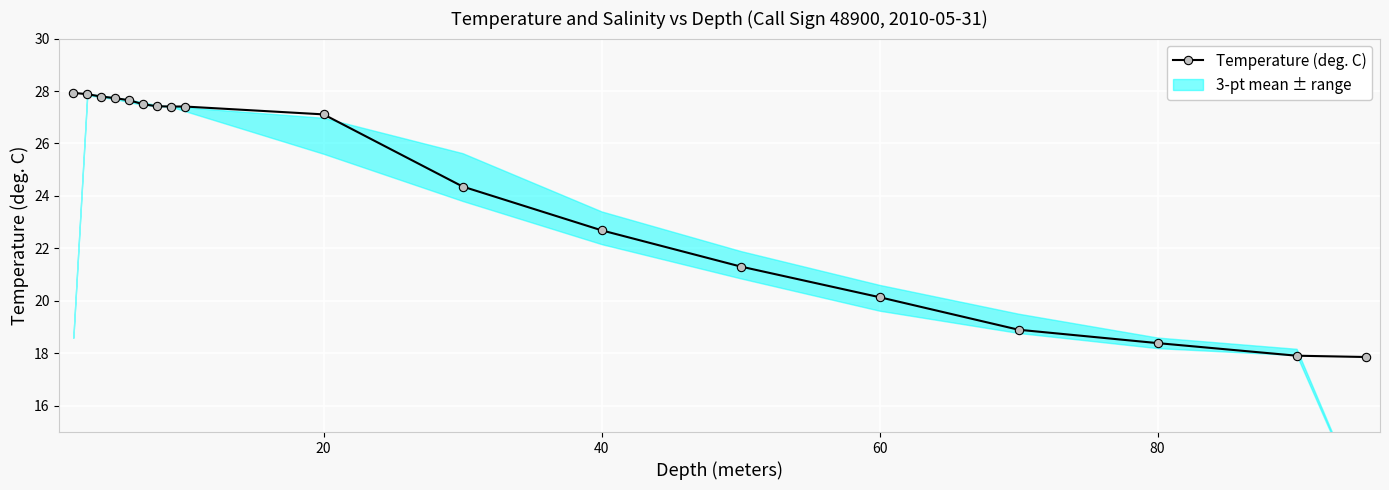

What is the difference between the second highest and second lowest values?

10.0